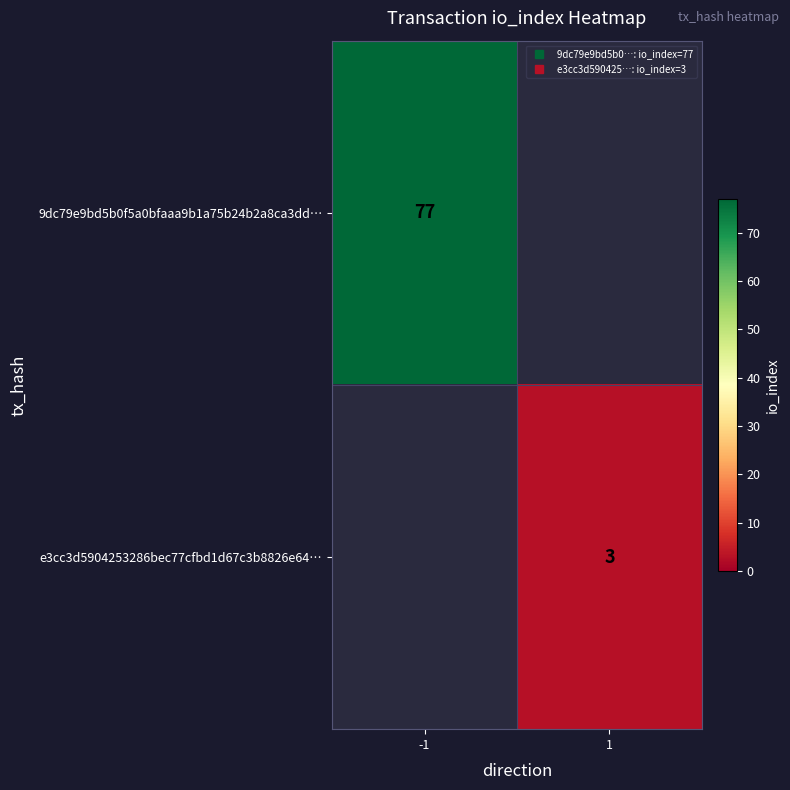

At which label is 9dc79e9bd5b0f5a0bfaaa9b1a75b24b2a8ca3dd… closest to 77?

-1